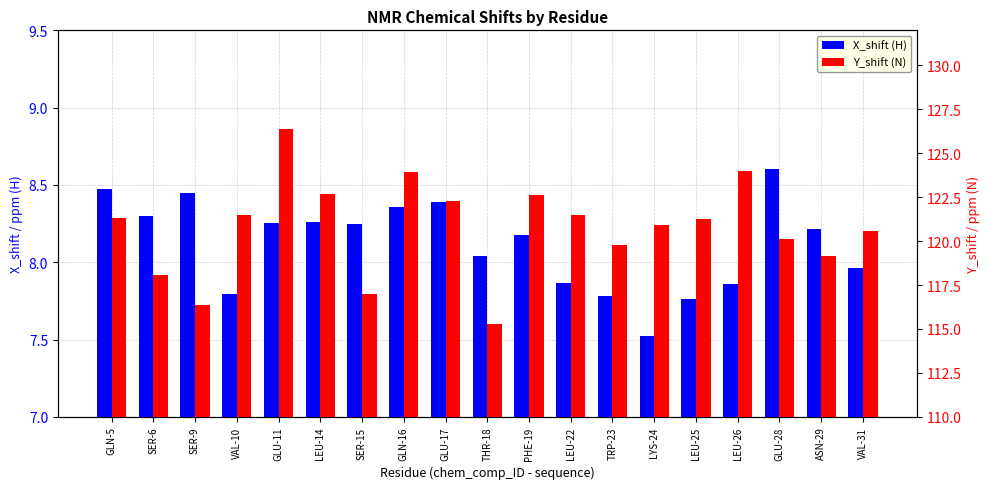

Between LYS-24 and LEU-25, which series saw the biggest shift?

Y_shift (N)